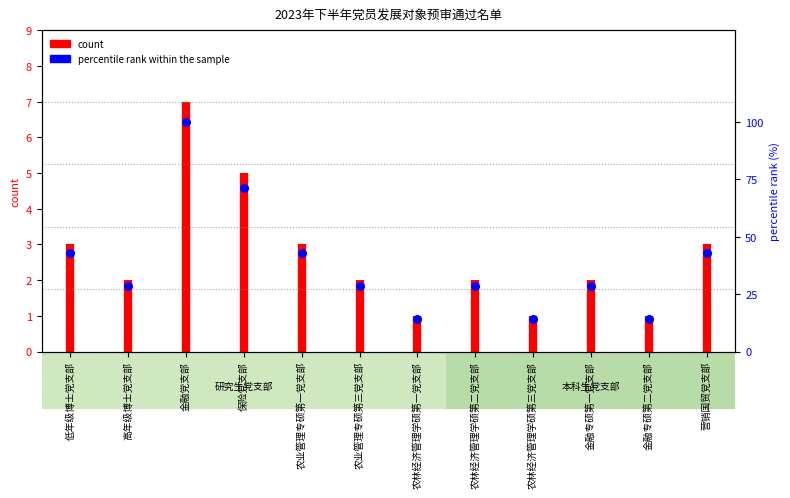

Approximately how many times larger is the value at 金融党支部 compared to 农林经济管理学硕第三党支部?

7.0